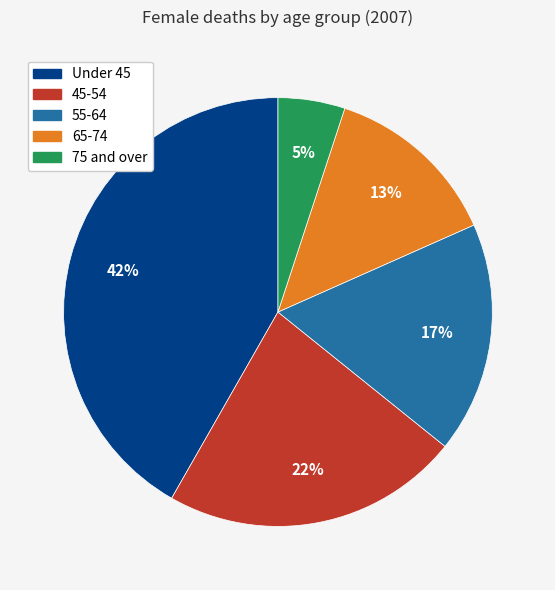

To the nearest percent, what is the average slice percentage?

20%